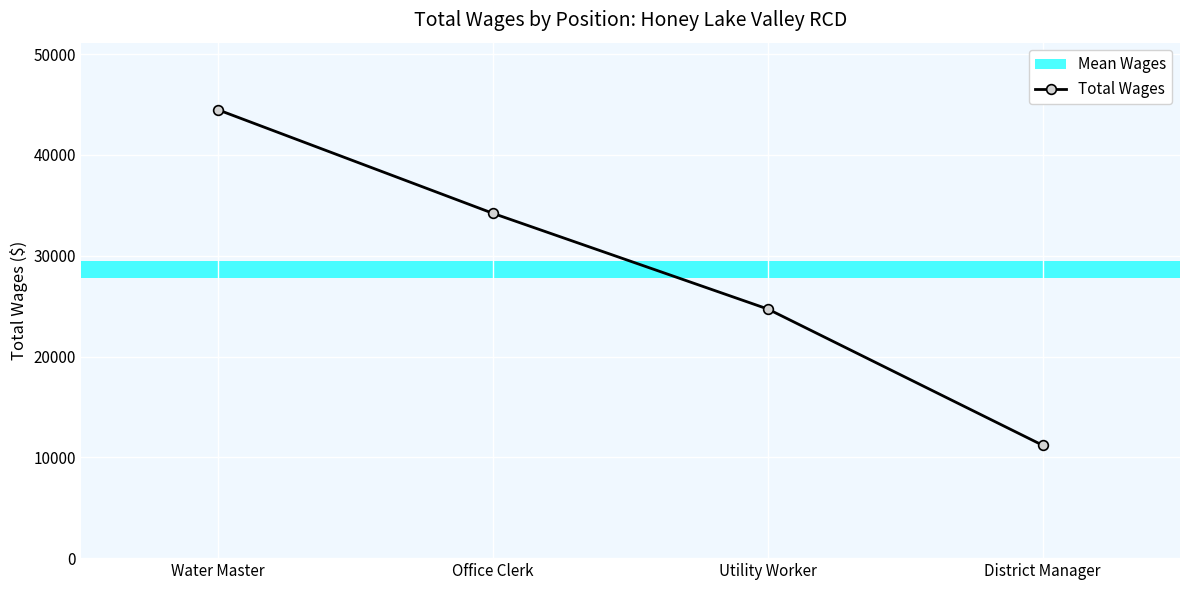

At which label does the data first exceed 34199?

Water Master